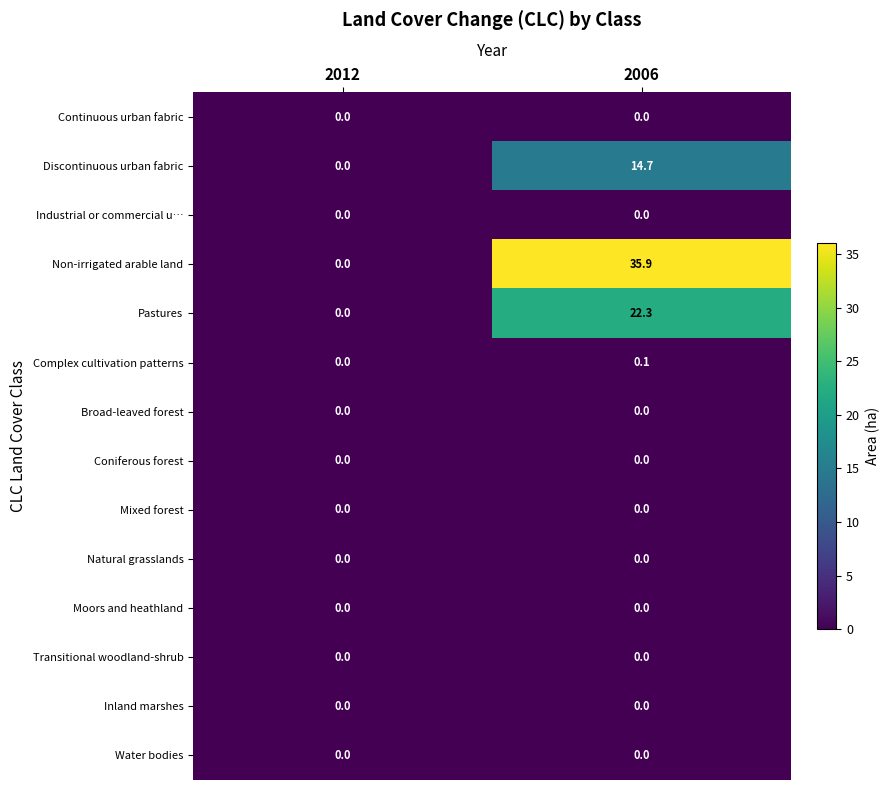

Which series has the largest range (max minus min)?

Non-irrigated arable land